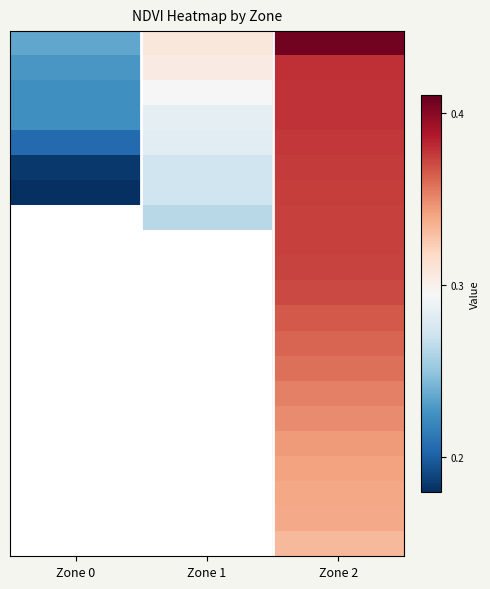

What is the spread (max minus min) of values at Zone 2?

0.1